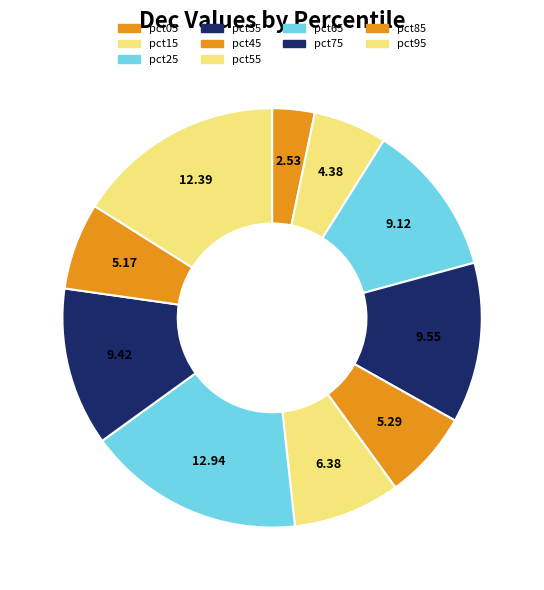

How many slices are in this pie chart?

10